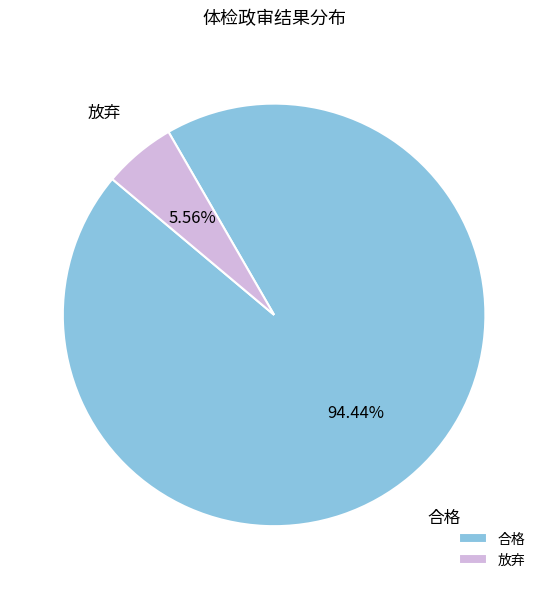

Which slice is the smallest?

放弃